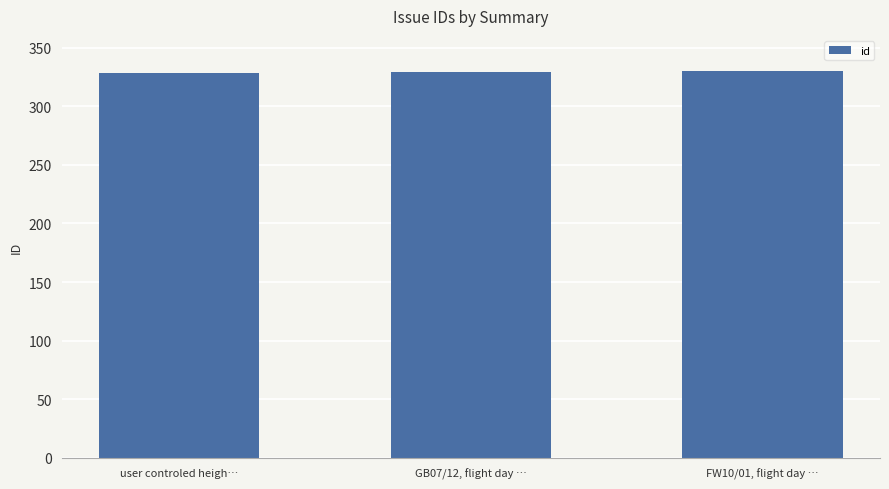

What is the maximum value shown in the chart?

330